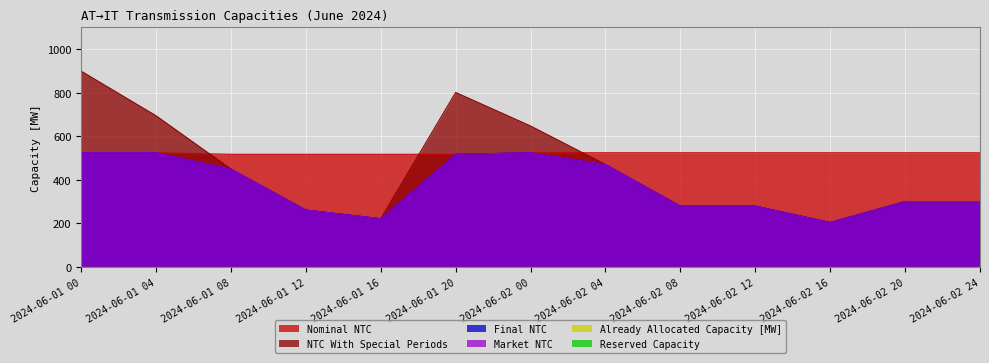

After their last crossing, which series has the higher values: Nominal NTC or NTC With Special Periods?

Nominal NTC